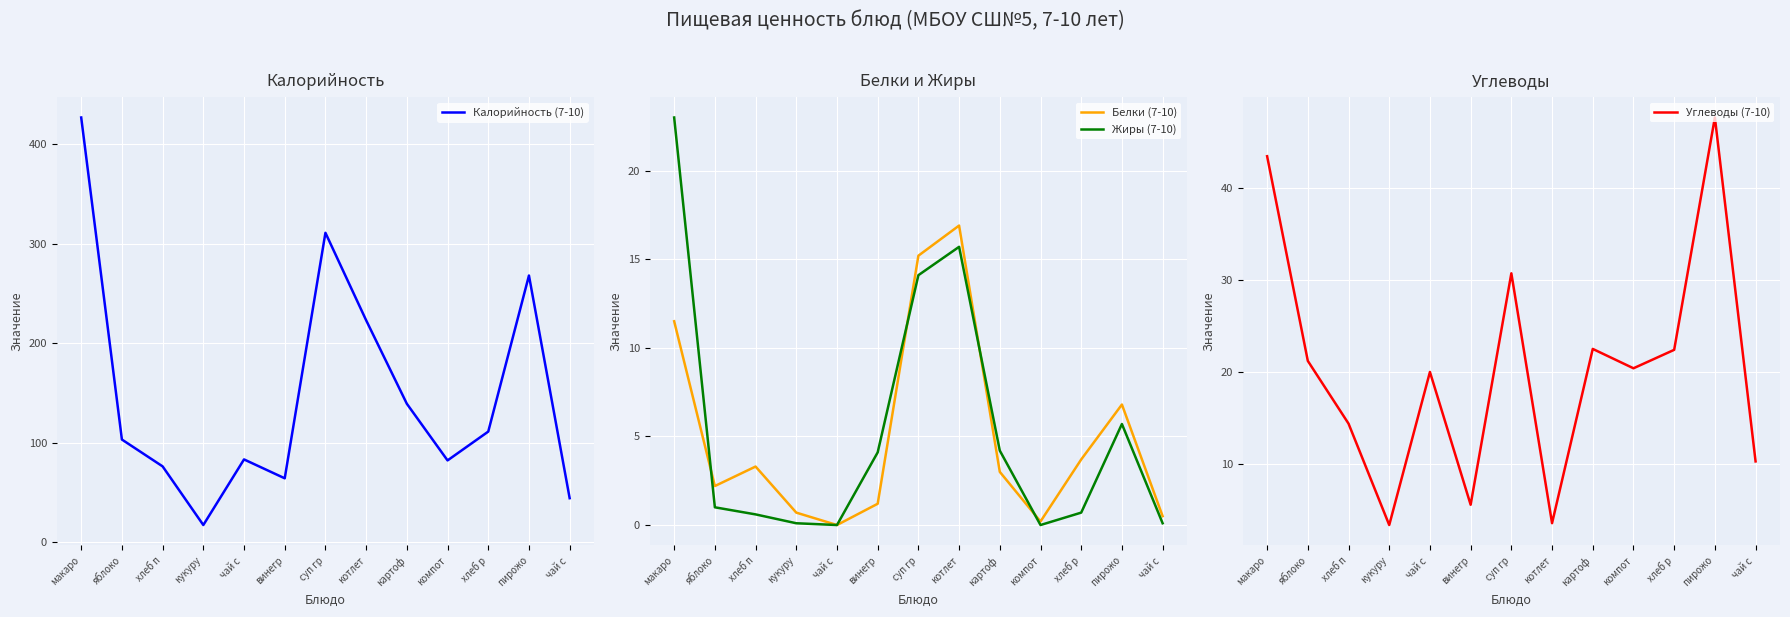

List the series in order of their peak value, highest first.

Калорийность (7-10), Углеводы (7-10), Жиры (7-10), Белки (7-10)